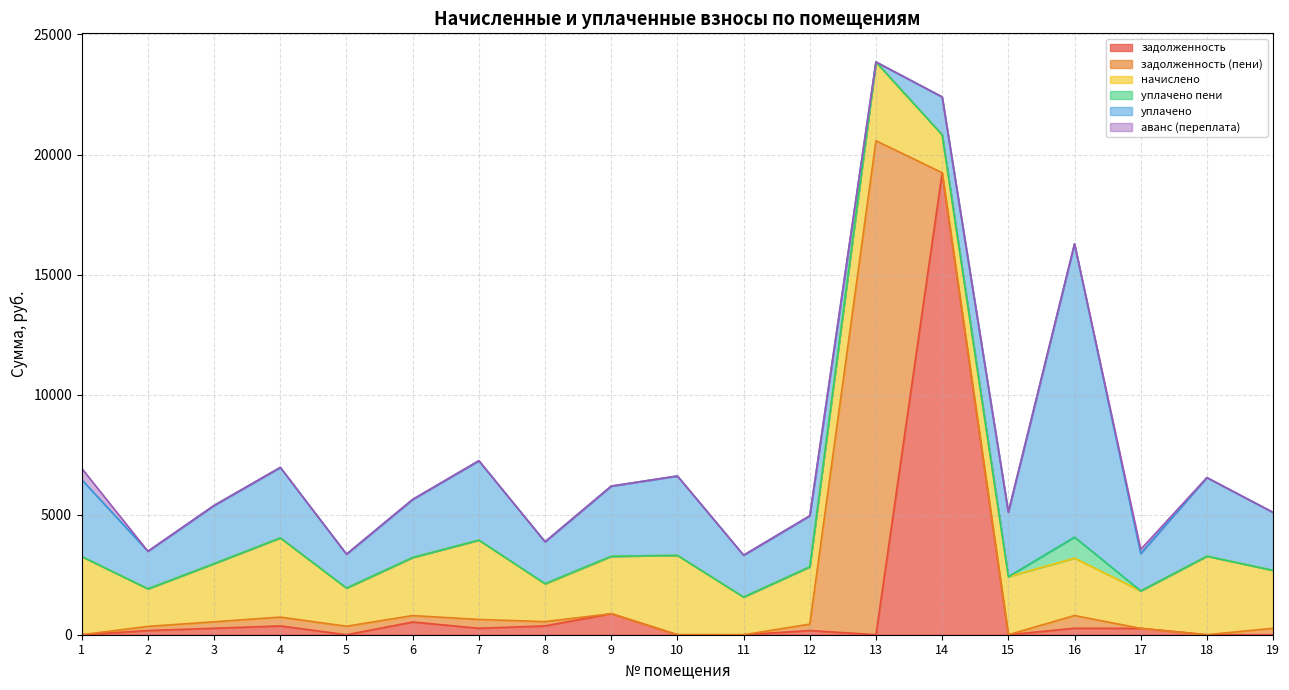

True or false: задолженность has more than 0 points higher than both neighbors.

True